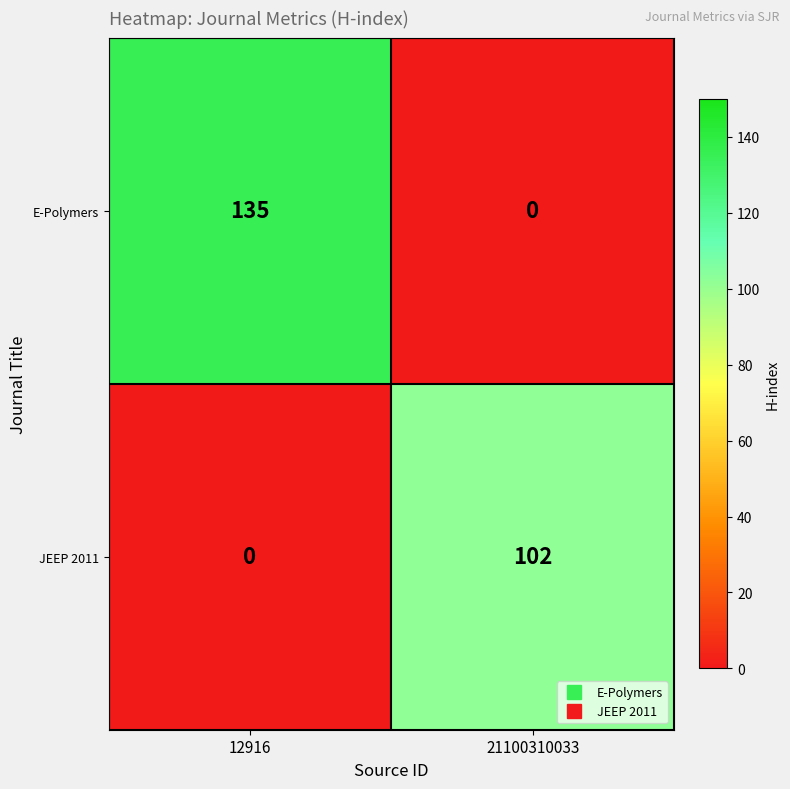

At which label does E-Polymers reach its peak?

12916